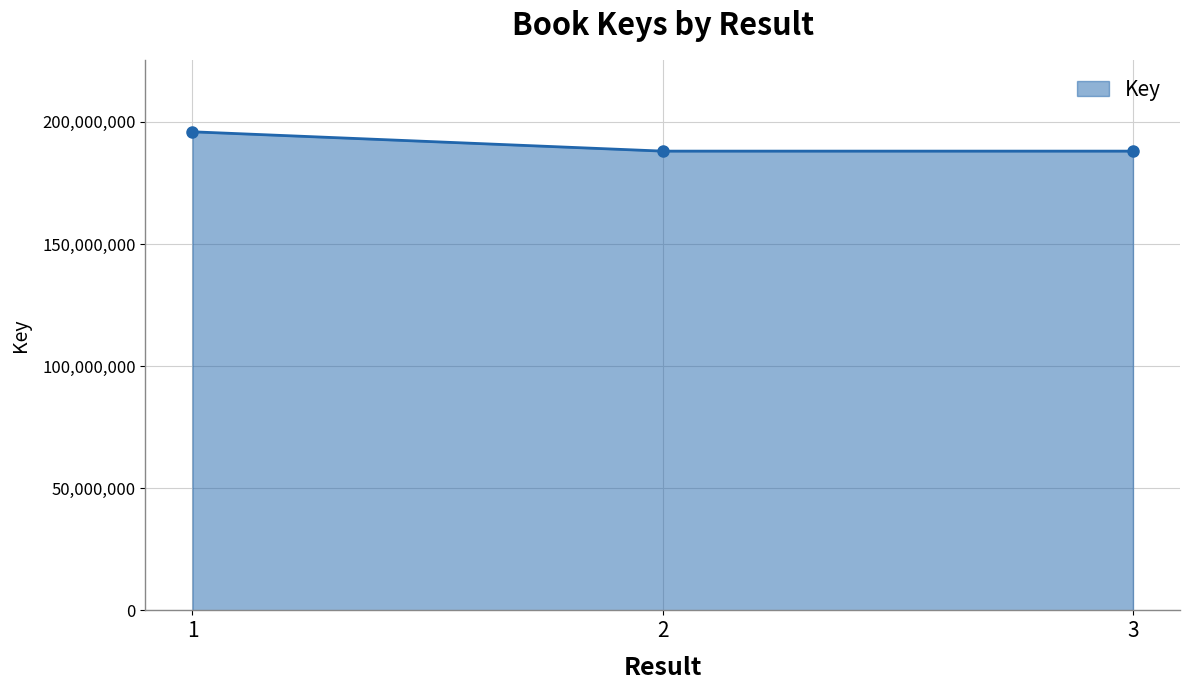

What is the difference between the values at 3 and 1?

7914403